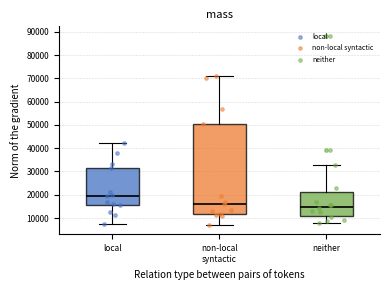

Reading left to right, transcribe this box plot: for each box, give where its median line is, the range the box spans, and where its two whiskers end, as read against the y-axis. The values are not printed on the chart, so give them approximately, as read against the axis.

local: median 19000, box 16000 to 31000, whiskers 7000 to 42000
non-local syntactic: median 16000, box 12000 to 50000, whiskers 7000 to 71000
neither: median 15000, box 11000 to 21000, whiskers 8000 to 33000